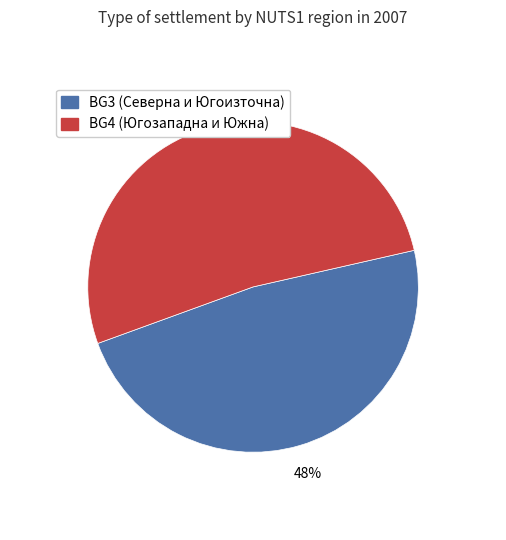

To the nearest percent, what is the average slice percentage?

50%